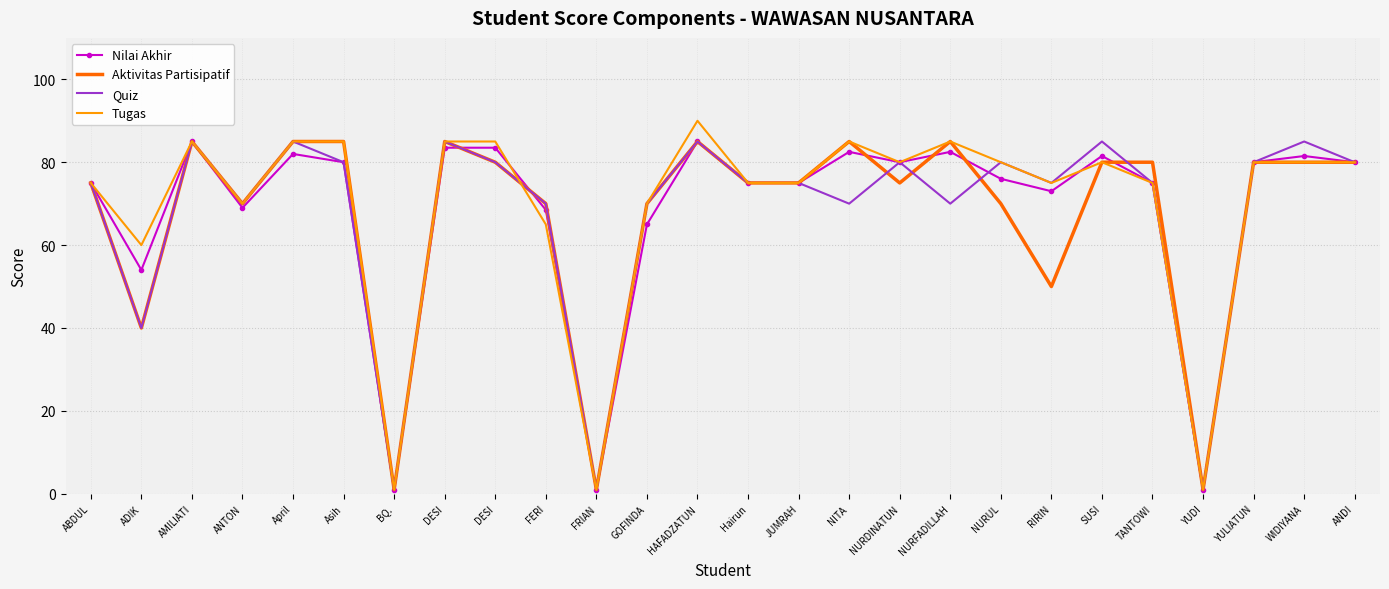

Reading left to right, transcribe all the data shown in this chart.

Nilai Akhir: 75.0	54.0	85.0	69.0	82.0	80.0	1.0	83.5	83.5	68.5	1.0	65.0	85.0	75.0	75.0	82.5	80.0	82.5	76.0	73.0	81.5	75.0	1.0	80.0	81.5	80.0
Aktivitas Partisipatif: 75.0	40.0	85.0	70.0	85.0	85.0	1.0	85.0	80.0	70.0	1.0	70.0	85.0	75.0	75.0	85.0	75.0	85.0	70.0	50.0	80.0	80.0	1.0	80.0	80.0	80.0
Quiz: 75.0	40.0	85.0	70.0	85.0	80.0	1.0	85.0	80.0	70.0	1.0	70.0	85.0	75.0	75.0	70.0	80.0	70.0	80.0	75.0	85.0	75.0	1.0	80.0	85.0	80.0
Tugas: 75.0	60.0	85.0	70.0	85.0	85.0	1.0	85.0	85.0	65.0	1.0	70.0	90.0	75.0	75.0	85.0	80.0	85.0	80.0	75.0	80.0	75.0	1.0	80.0	80.0	80.0